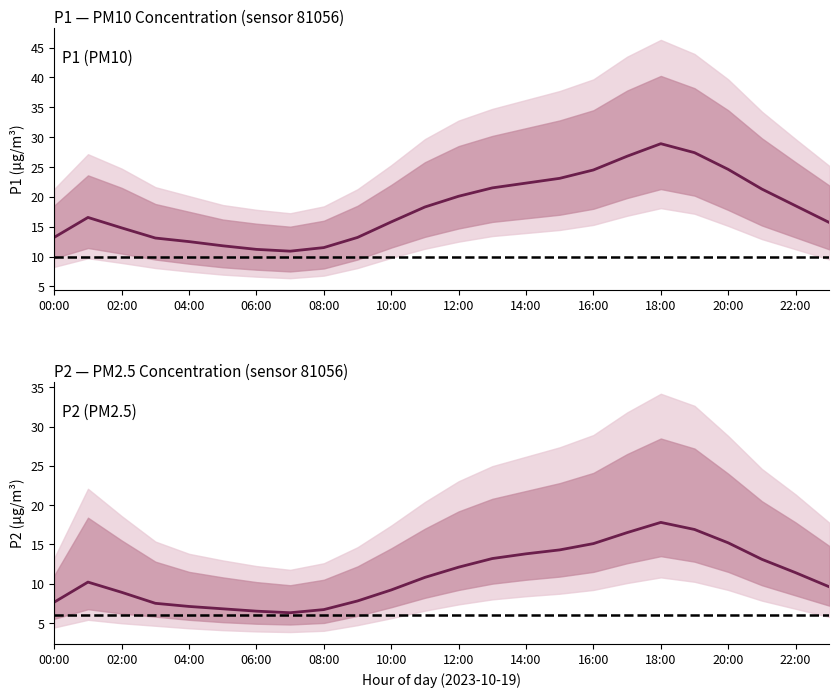

Rank the series by their average value, from lowest to highest.

P2, P1